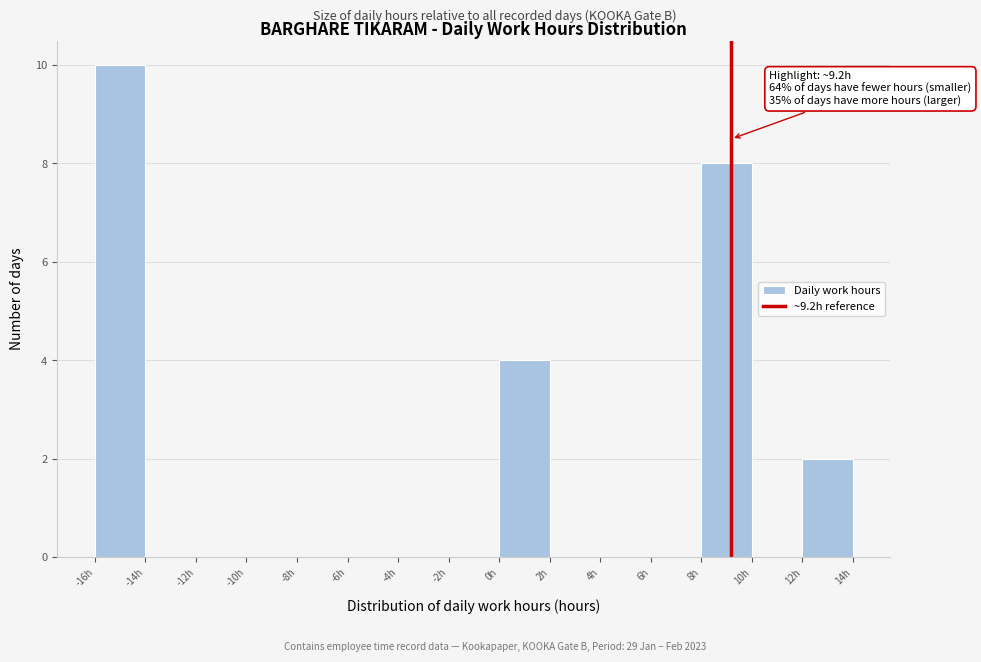

Over which range of the x-axis is the bar tallest?

-16 to -14